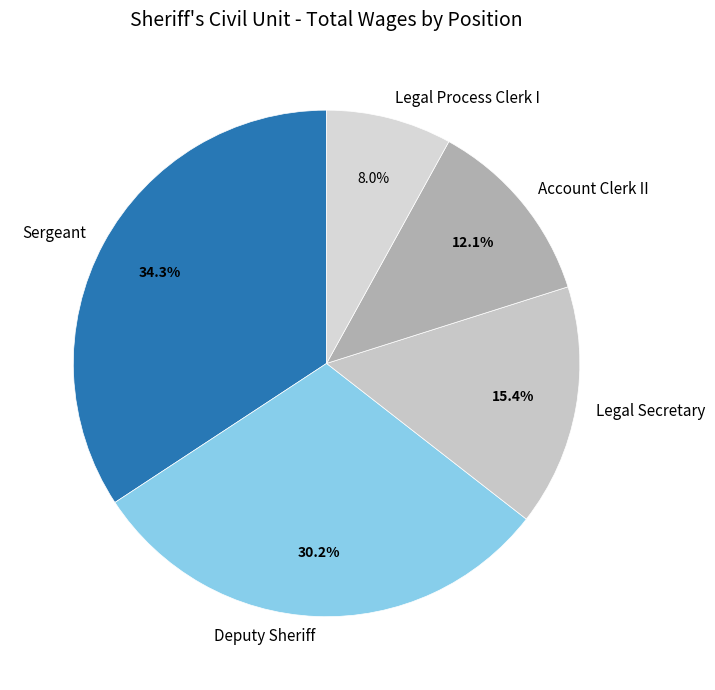

Approximately how many times larger is the value at Legal Process Clerk I compared to Deputy Sheriff?

0.3